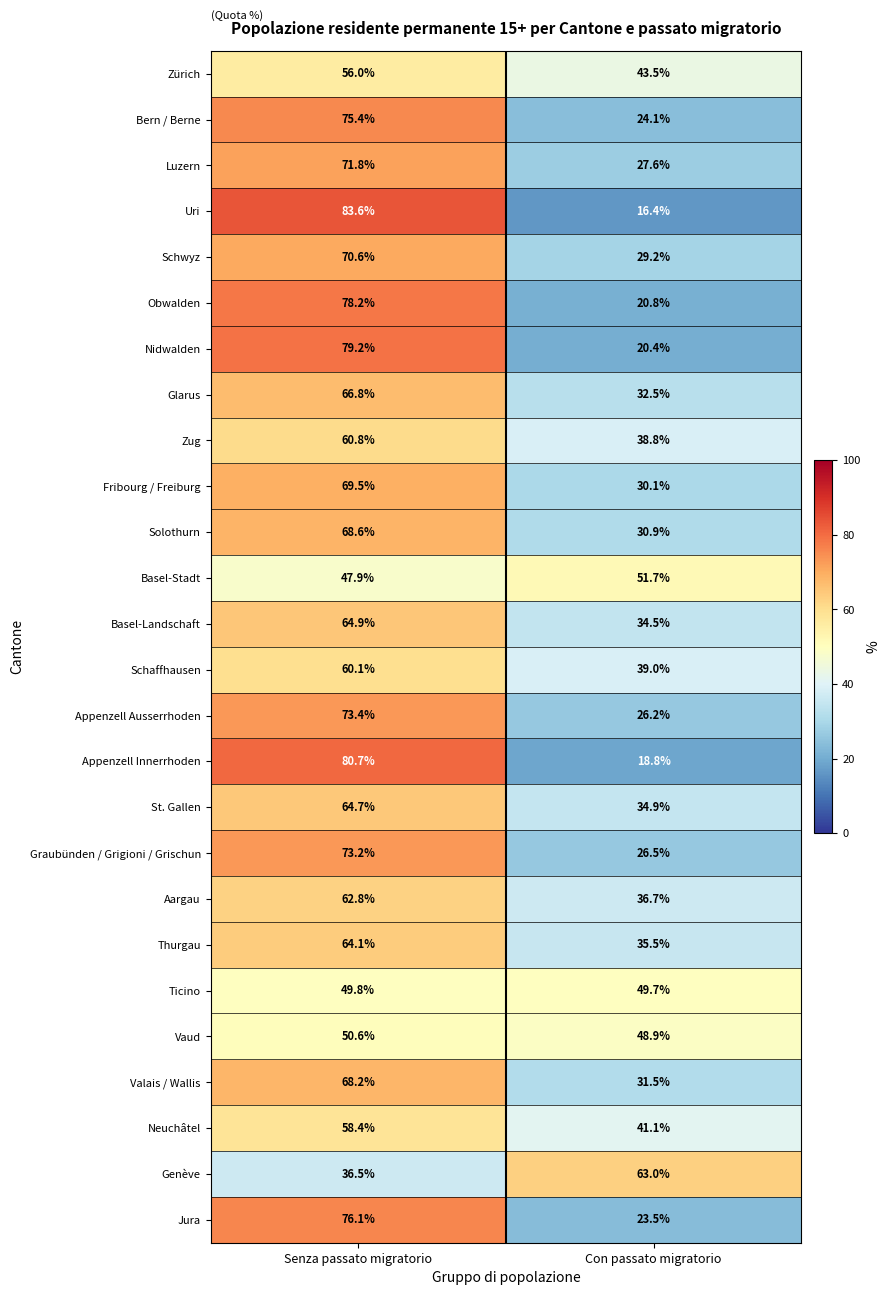

Is it true that Jura equals 76.1 at Senza passato migratorio?

True